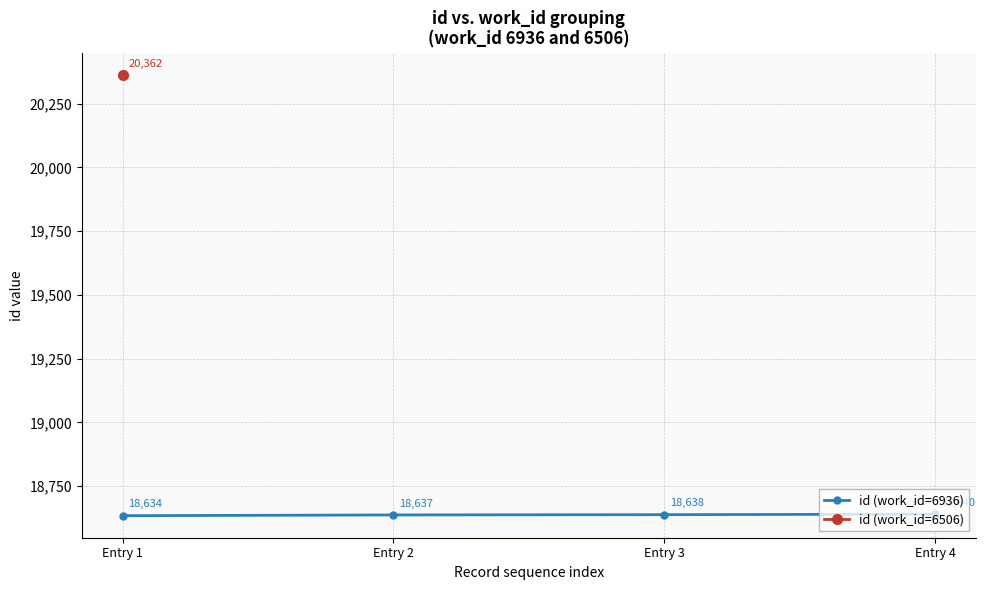

What is the minimum value shown in the chart?

18634